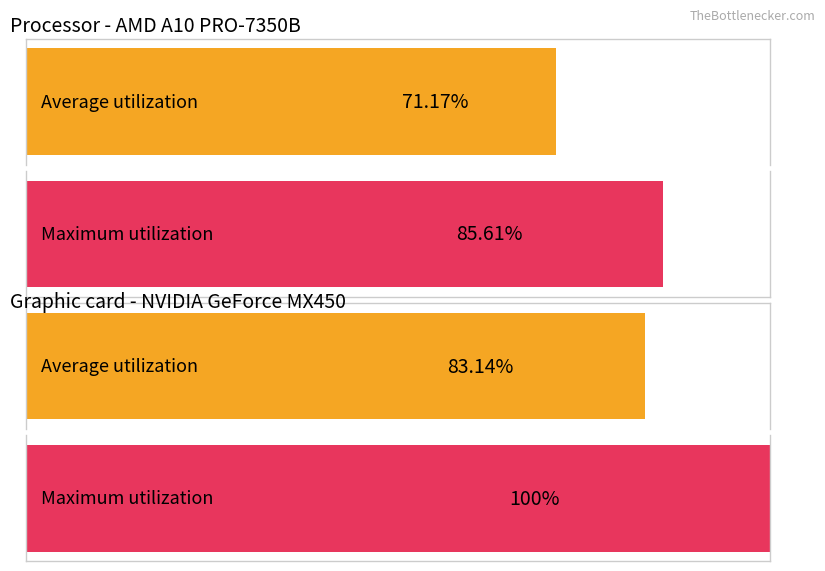

Is it true that Google equals 3 at Yandex?

False